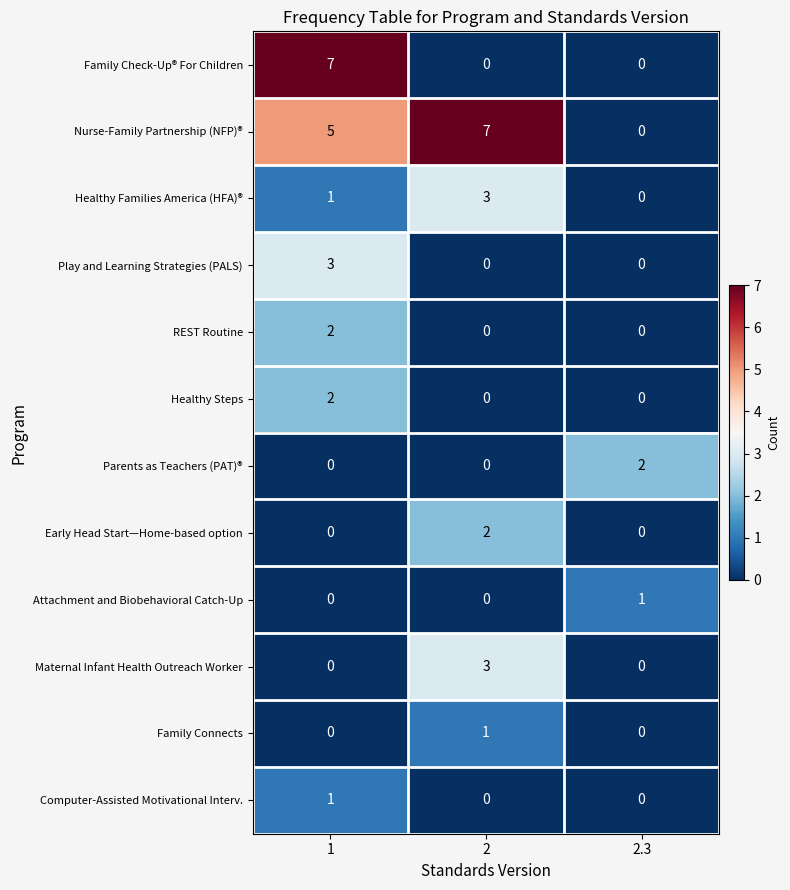

How many REST Routine values are between 0 and 2?

3